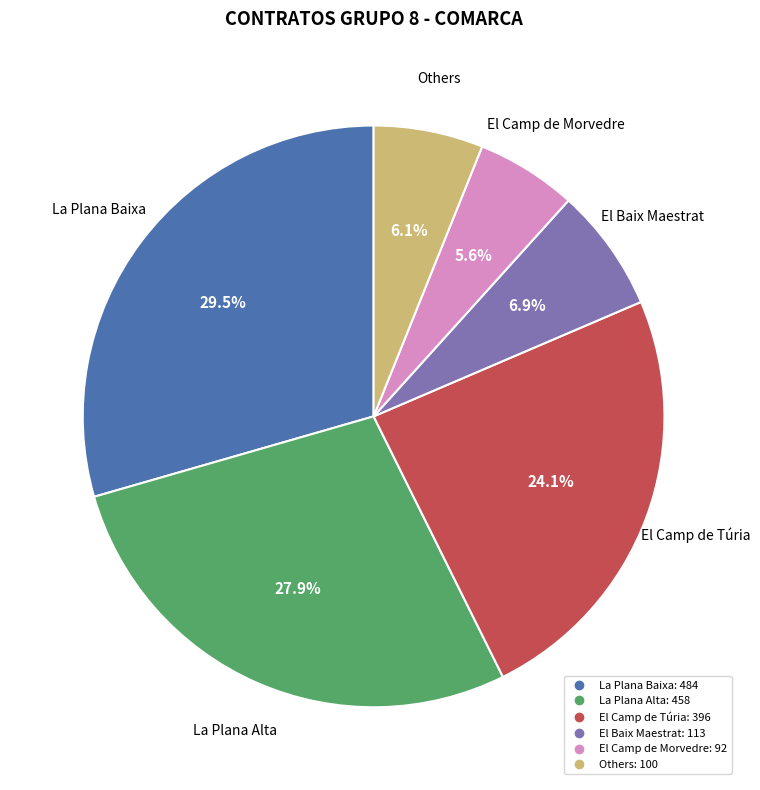

Is there any slice that represents more than half of the pie?

No